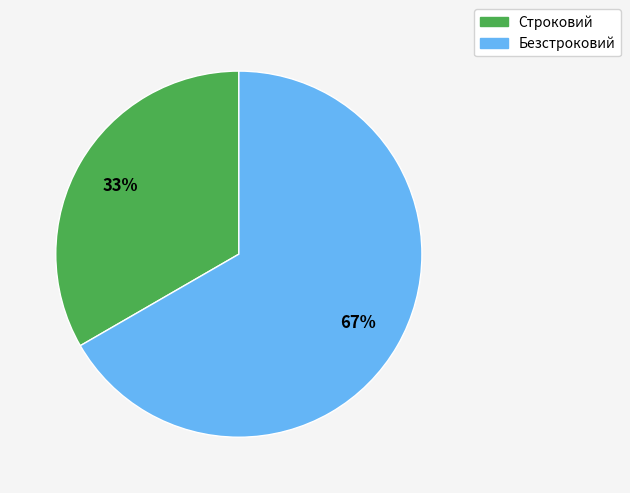

Does Безстроковий account for over 50% of the chart?

Yes